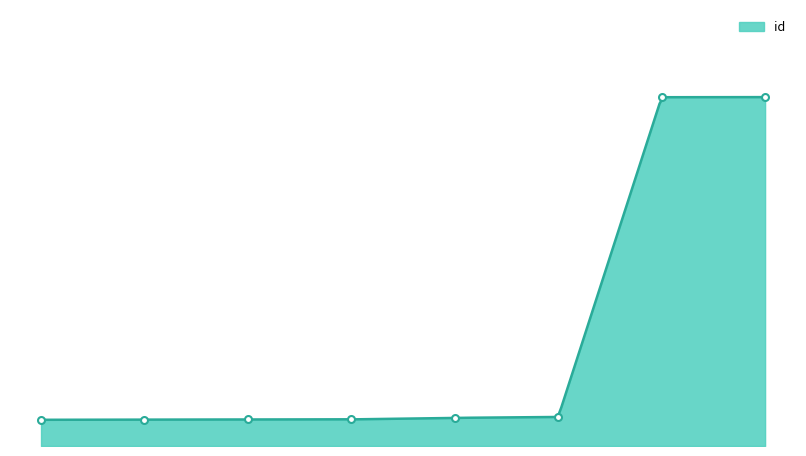

What is the change in value from 2005-08-29 to 2006-04-14?

+17